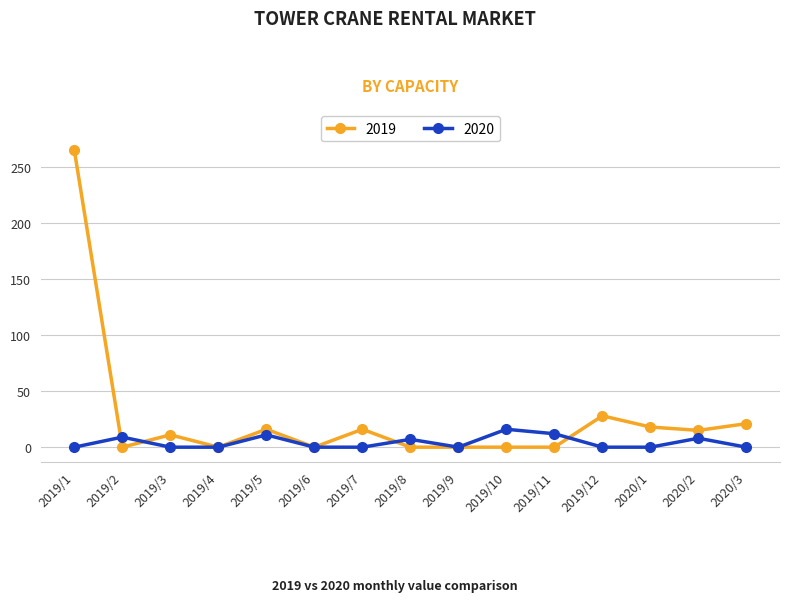

Count the number of data series in this chart.

2